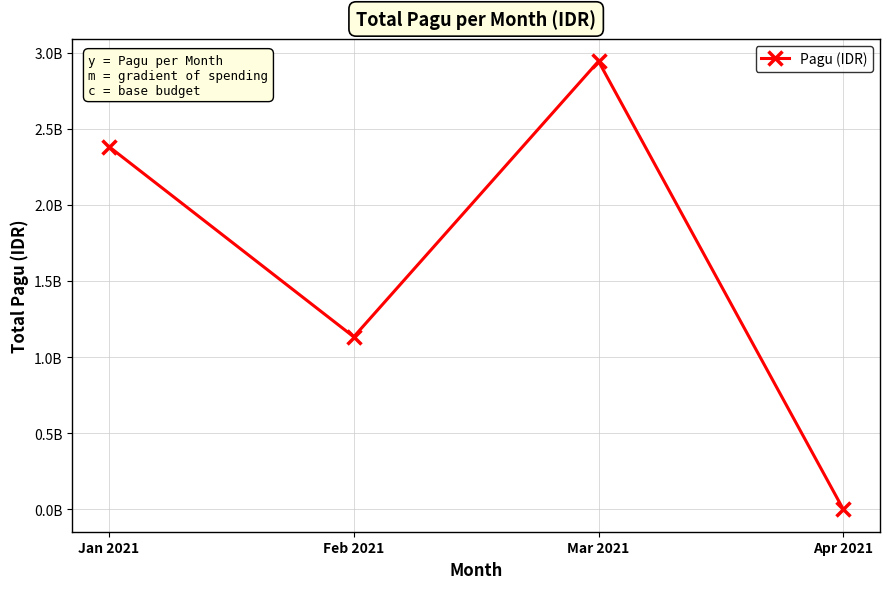

At which label is the value closest to 1471820306?

Feb 2021